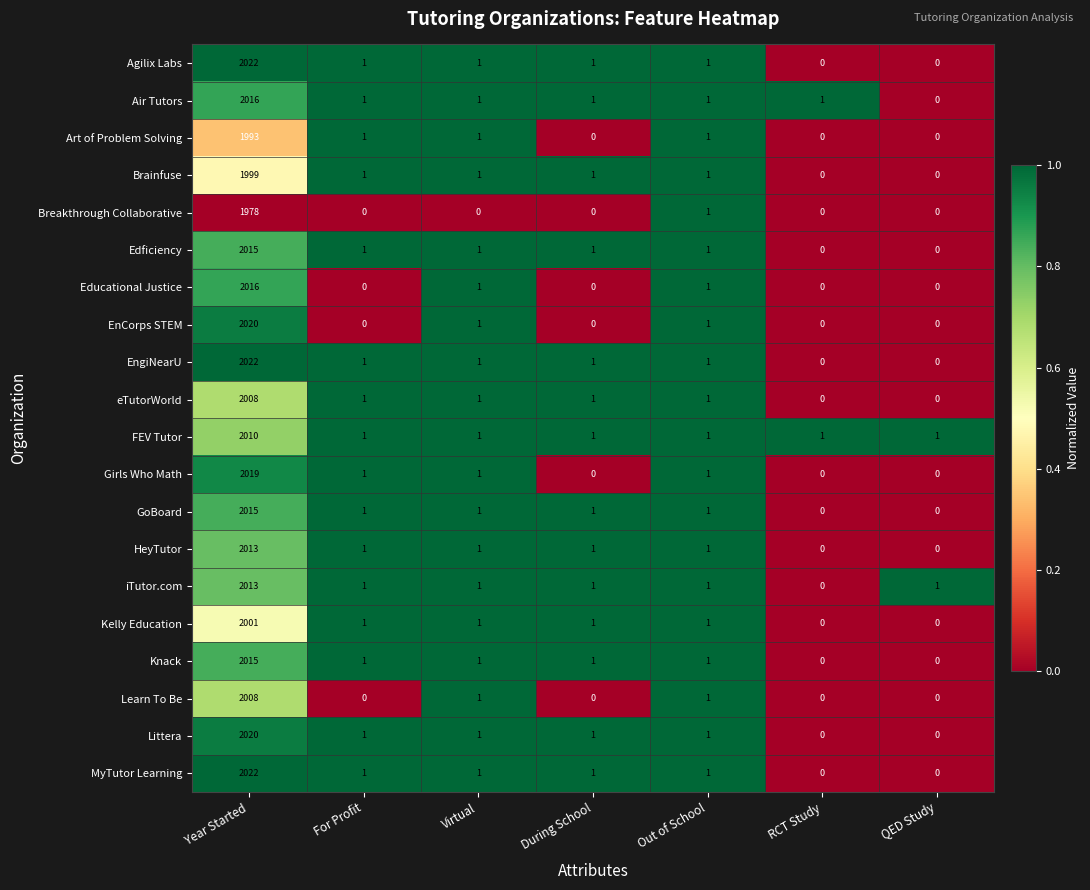

How many positive values does the Edficiency series have?

5